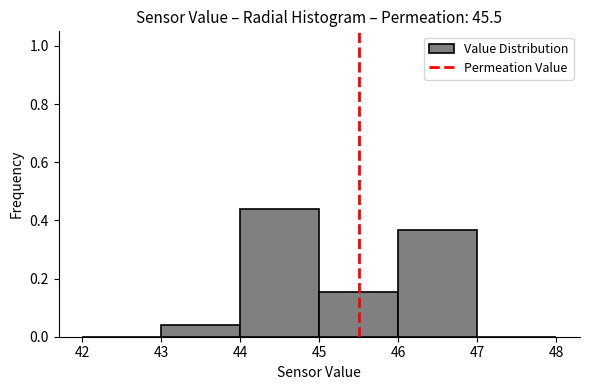

Reading left to right, list every bar in this chart as the range it spans on the x-axis followed by its height. The values are not printed on the chart, so give them approximately, as read against the axis.

42 to 43: 0
43 to 44: 0.04
44 to 45: 0.44
45 to 46: 0.16
46 to 47: 0.36
47 to 48: 0